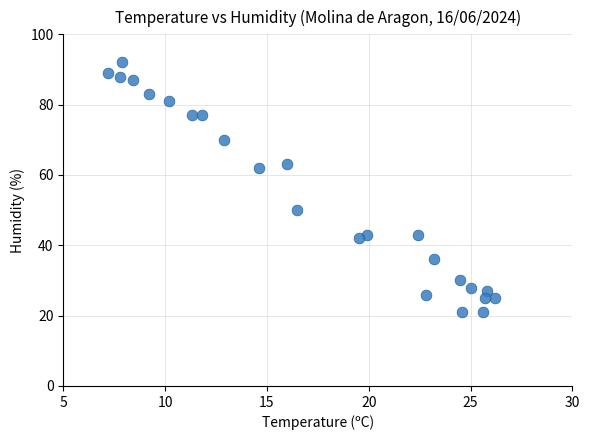

What is the range of Y values (max minus min)?

71